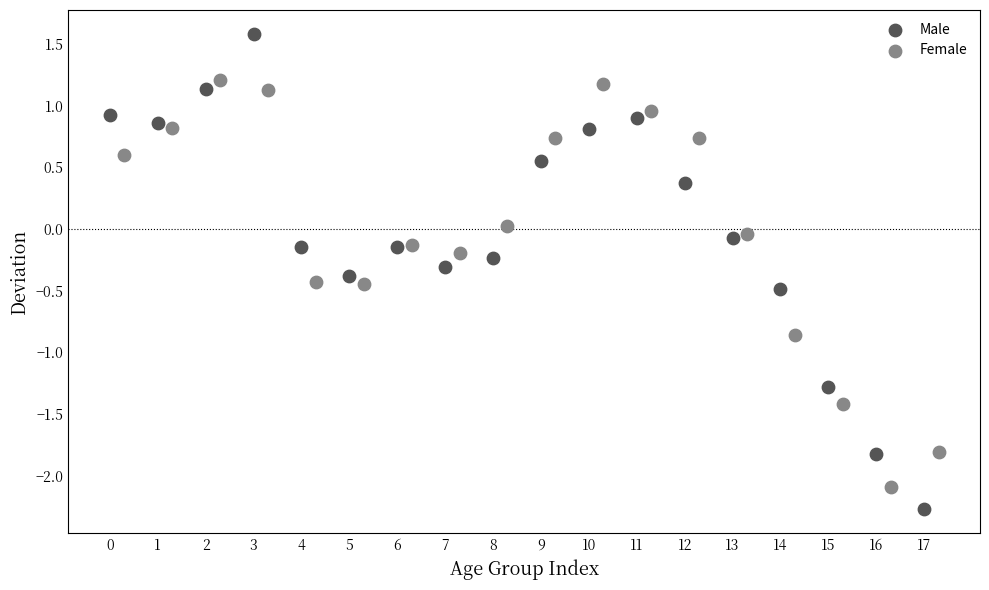

Which series has the widest spread of Y values?

Male